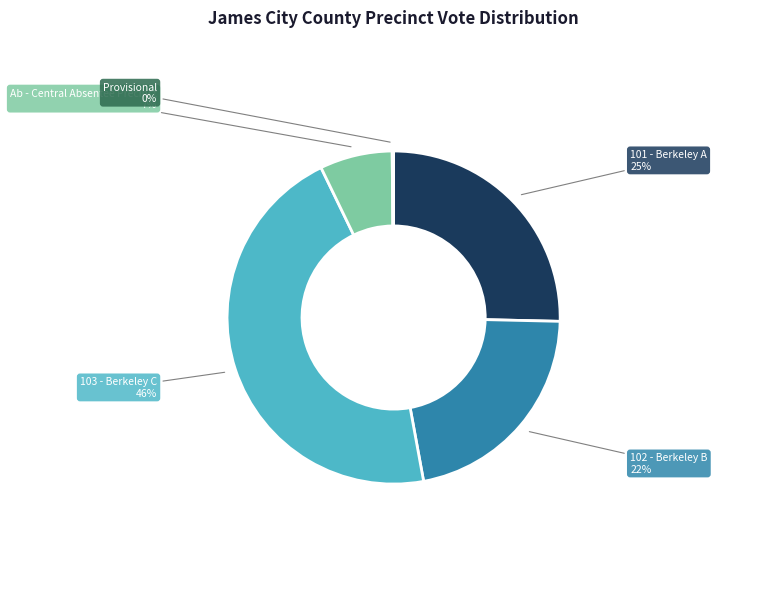

Do 103 - Berkeley C and 102 - Berkeley B together represent more than half of the pie?

Yes